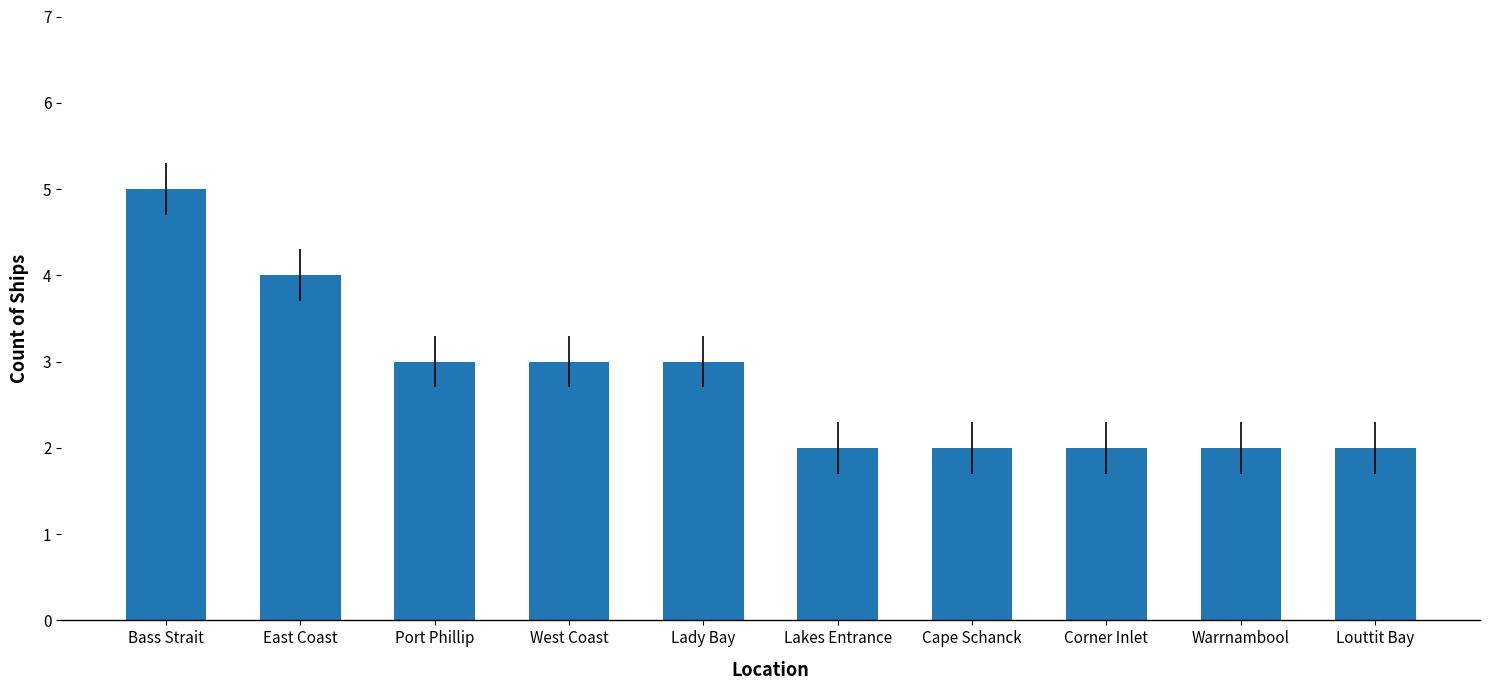

What is the sum of the values at West Coast and Cape Schanck?

5